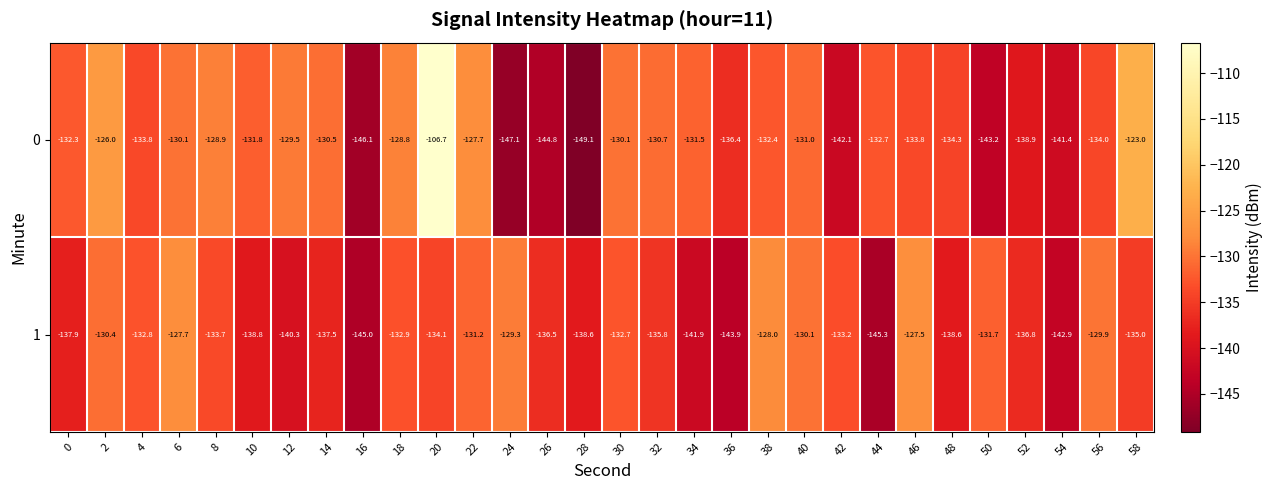

Which series changed the most between 52 and 58?

0